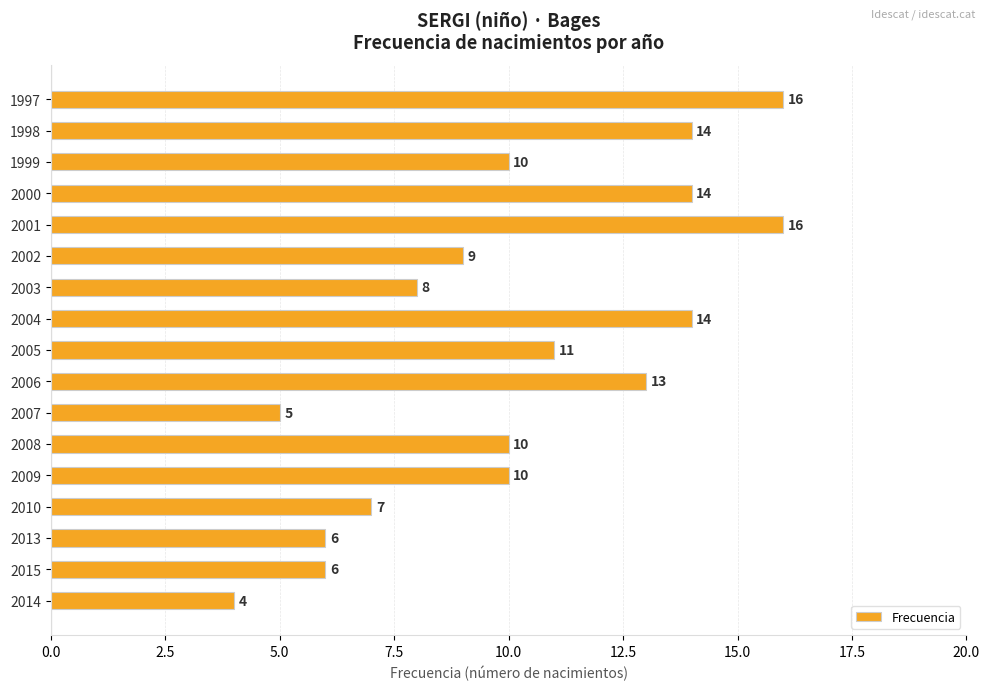

Which label corresponds to the smallest value in the chart?

2014